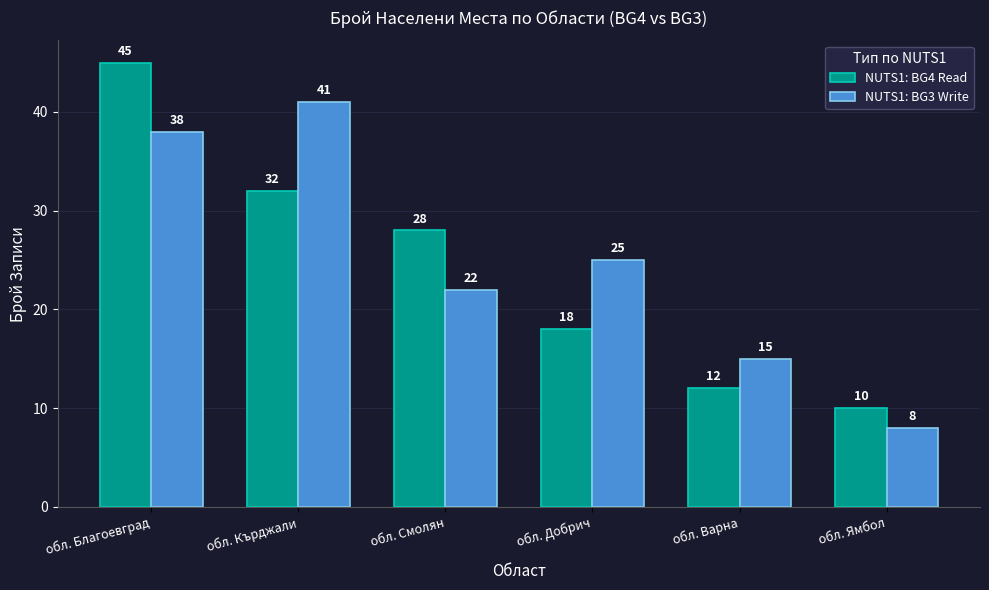

How many groups of bars are there?

6